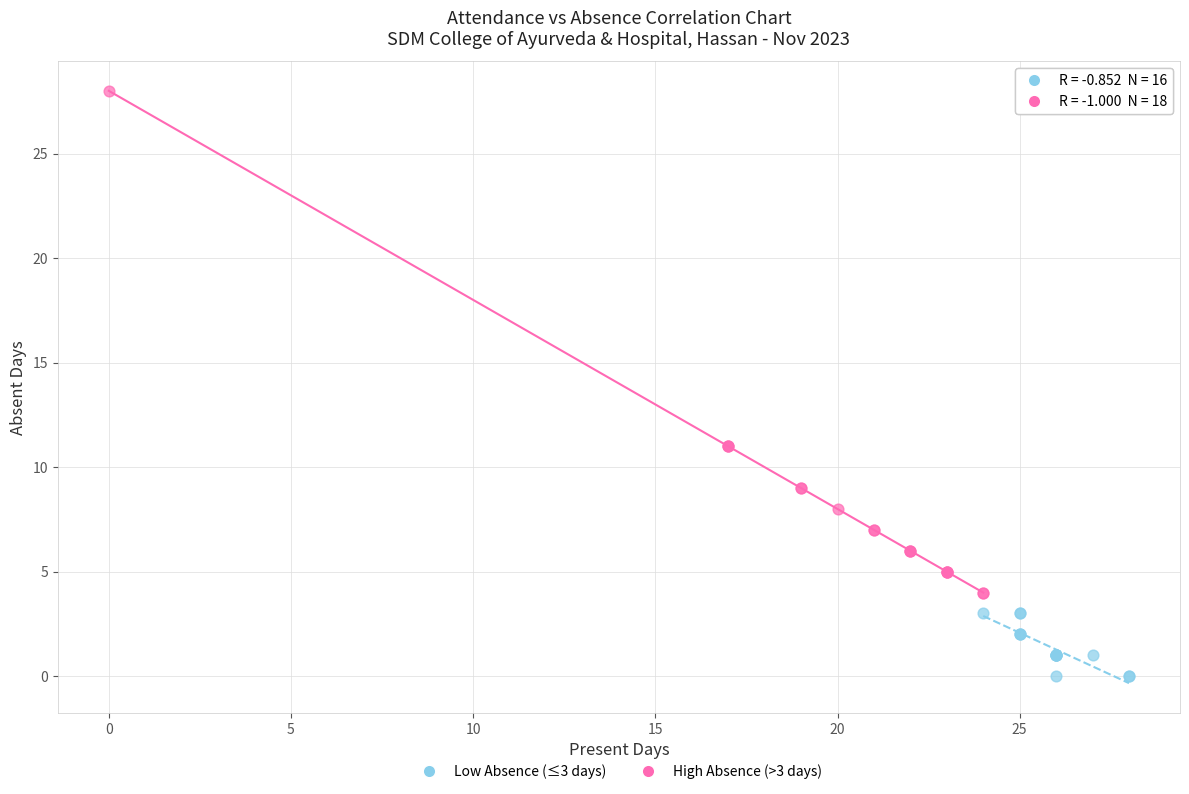

What are all the series names shown in the legend?

Low Absence (≤3 days), High Absence (>3 days)